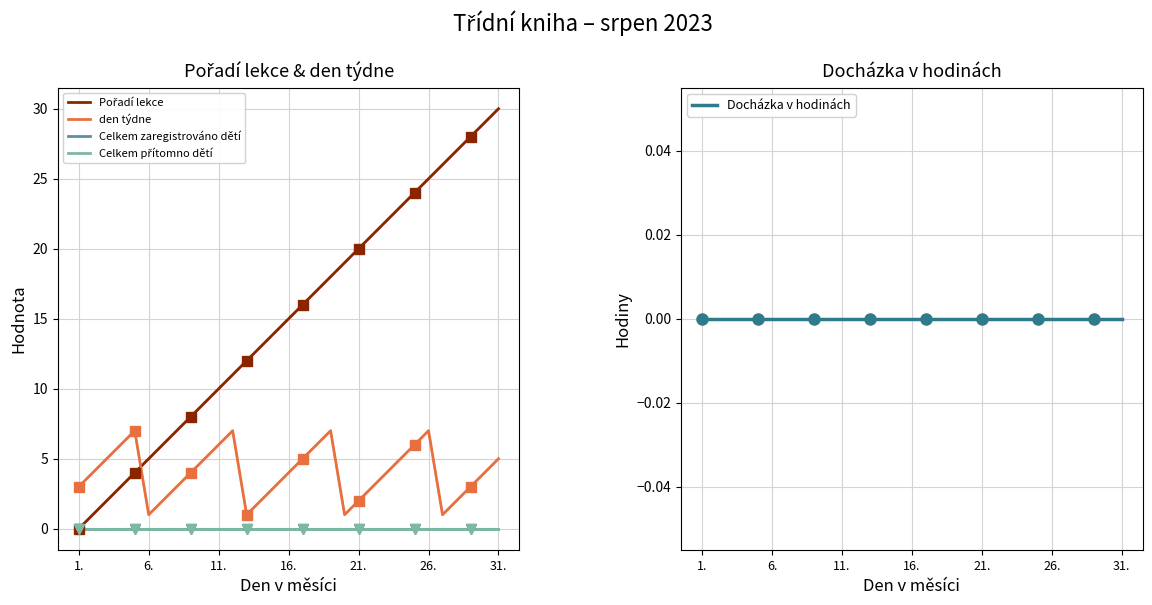

Is it true that Pořadí lekce equals 11 at 11?

True